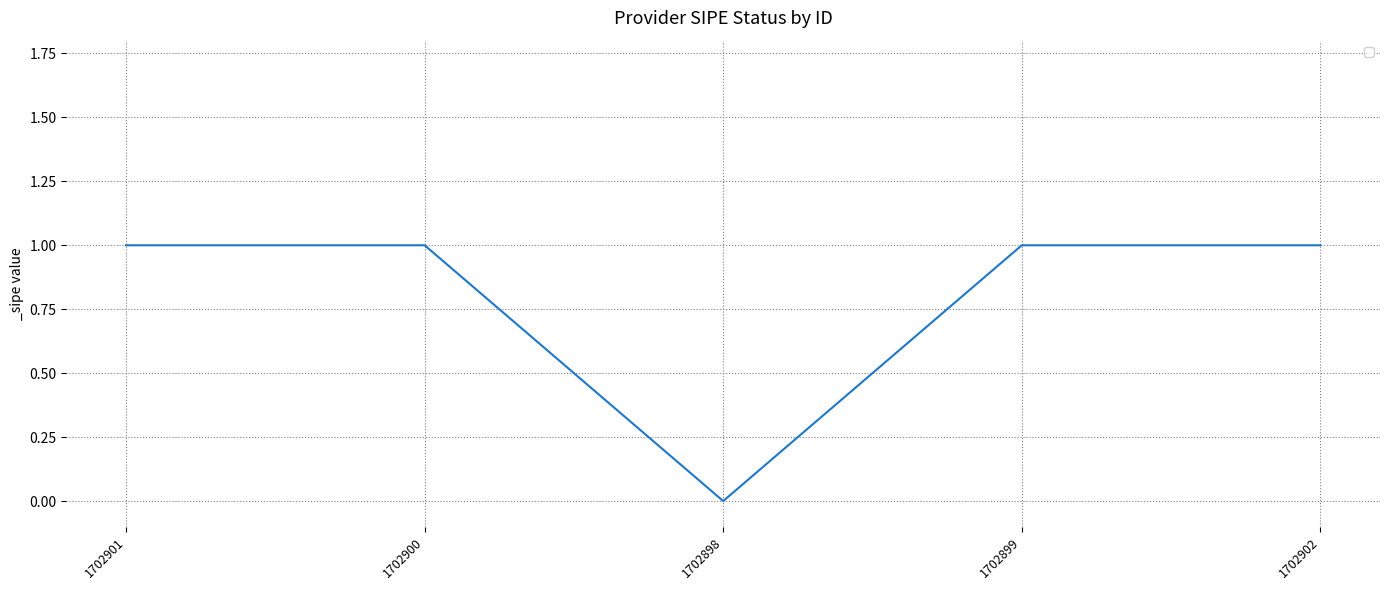

What position from the right is 1702900?

4